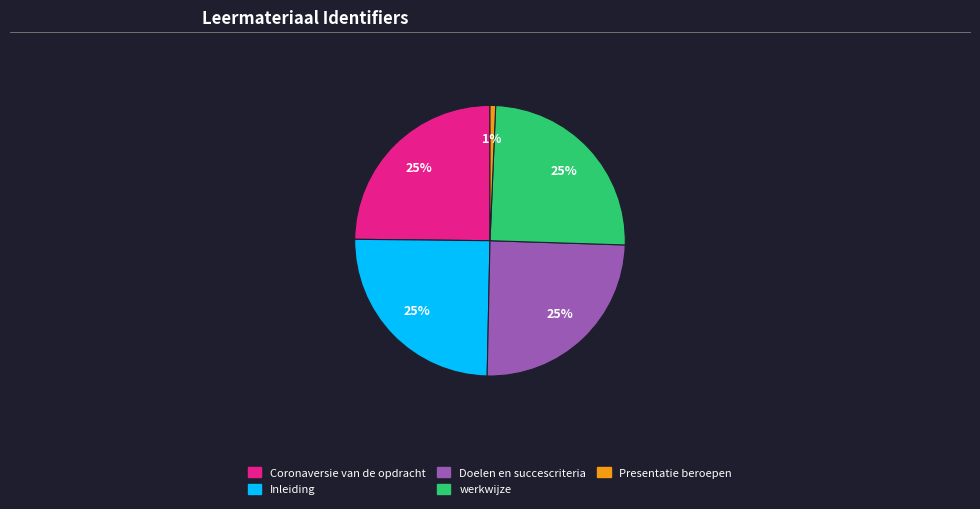

Which has a higher value, werkwijze or Presentatie beroepen?

werkwijze